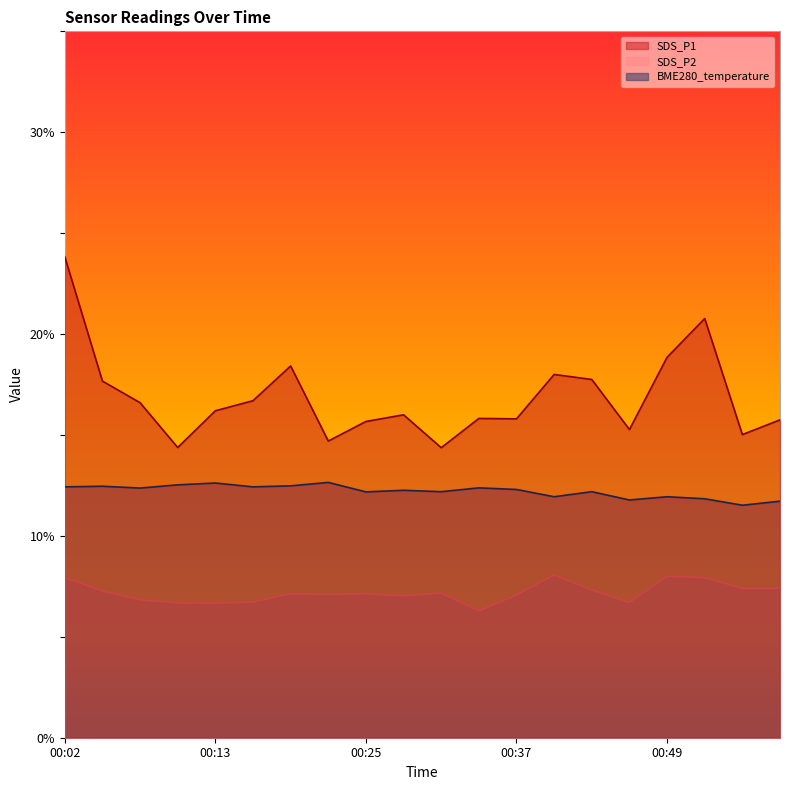

The value of SDS_P2 at 00:22 is 4.9. True or false?

False